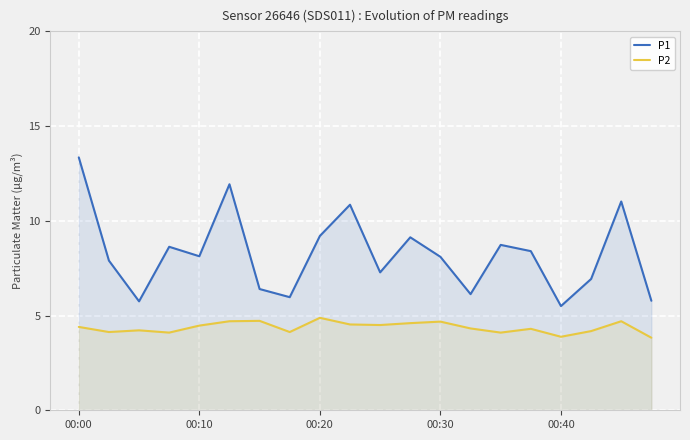

Reading left to right, what are all the values shown in this chart?

P1: 13.3	7.9	5.8	8.6	8.1	11.9	6.4	6.0	9.2	10.8	7.3	9.1	8.1	6.1	8.7	8.4	5.5	6.9	11.0	5.8
P2: 4.4	4.1	4.2	4.1	4.5	4.7	4.7	4.1	4.9	4.5	4.5	4.6	4.7	4.3	4.1	4.3	3.9	4.2	4.7	3.8